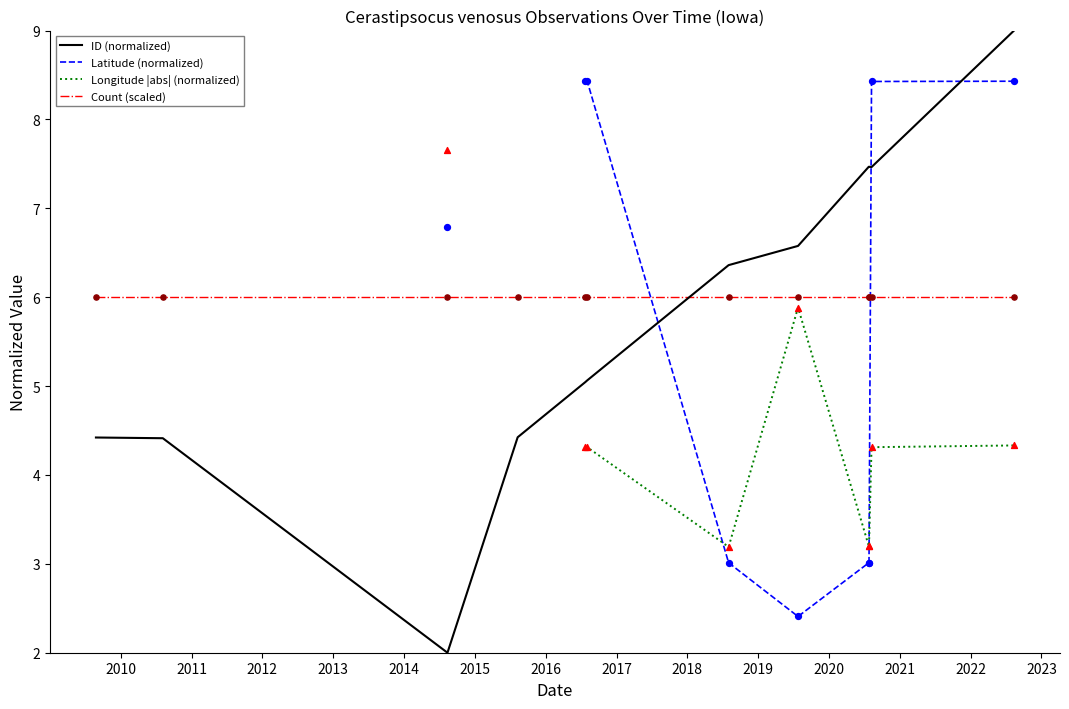

Which series reaches the maximum Y coordinate?

ID (normalized)